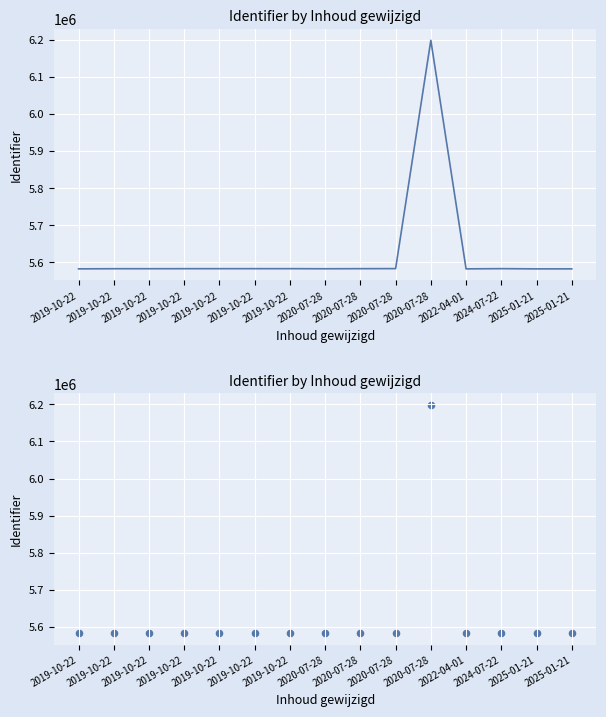

Between 2019-10-22 and 2019-10-22, which is larger?

2019-10-22